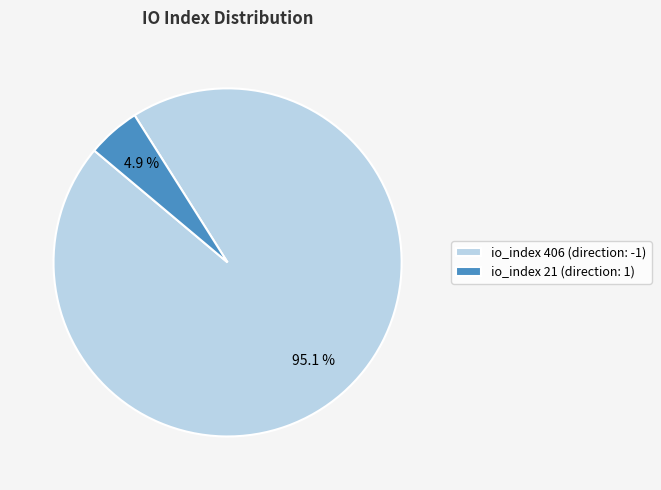

To the nearest percent, what is the difference between the largest and smallest slice percentages?

90%